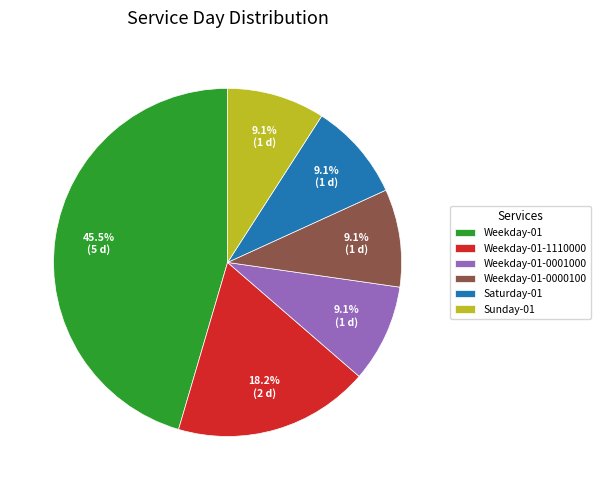

To the nearest percent, what is the average slice percentage?

17%